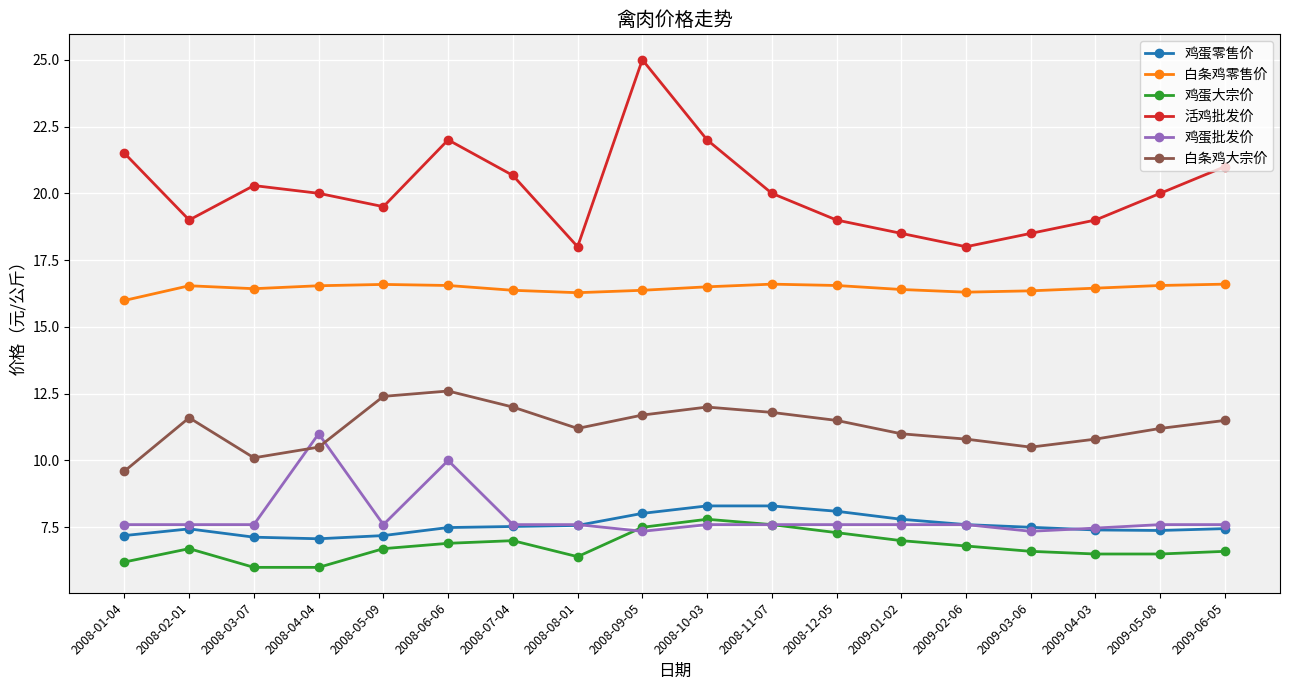

What is the total value across all series at 2009-05-08?

69.2